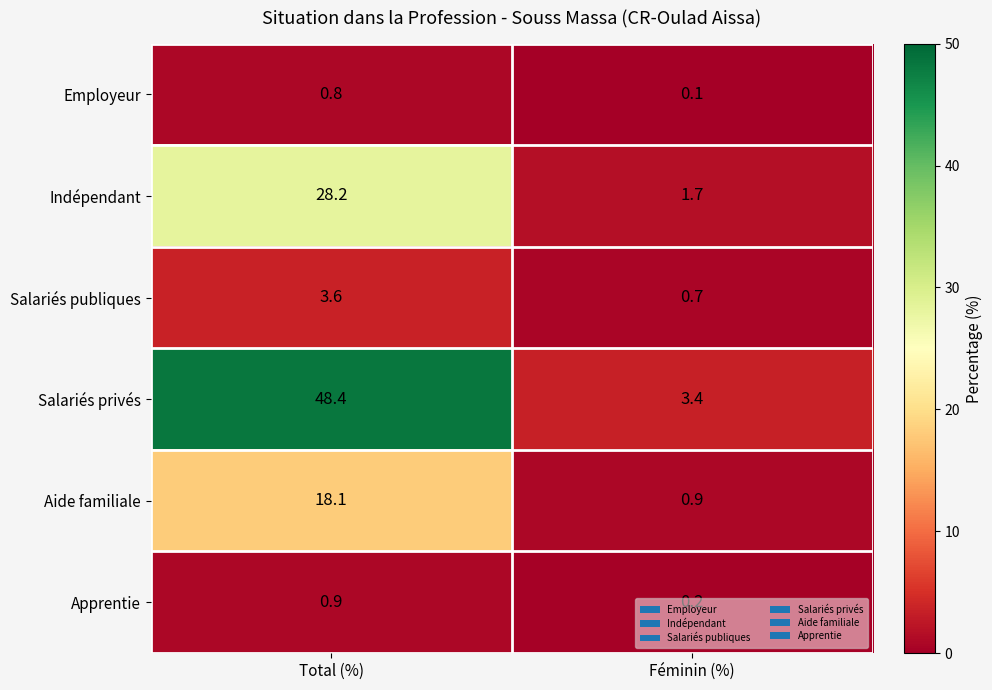

Rank the series by their maximum value, from highest to lowest.

Salariés privés, Indépendant, Aide familiale, Salariés publiques, Apprentie, Employeur